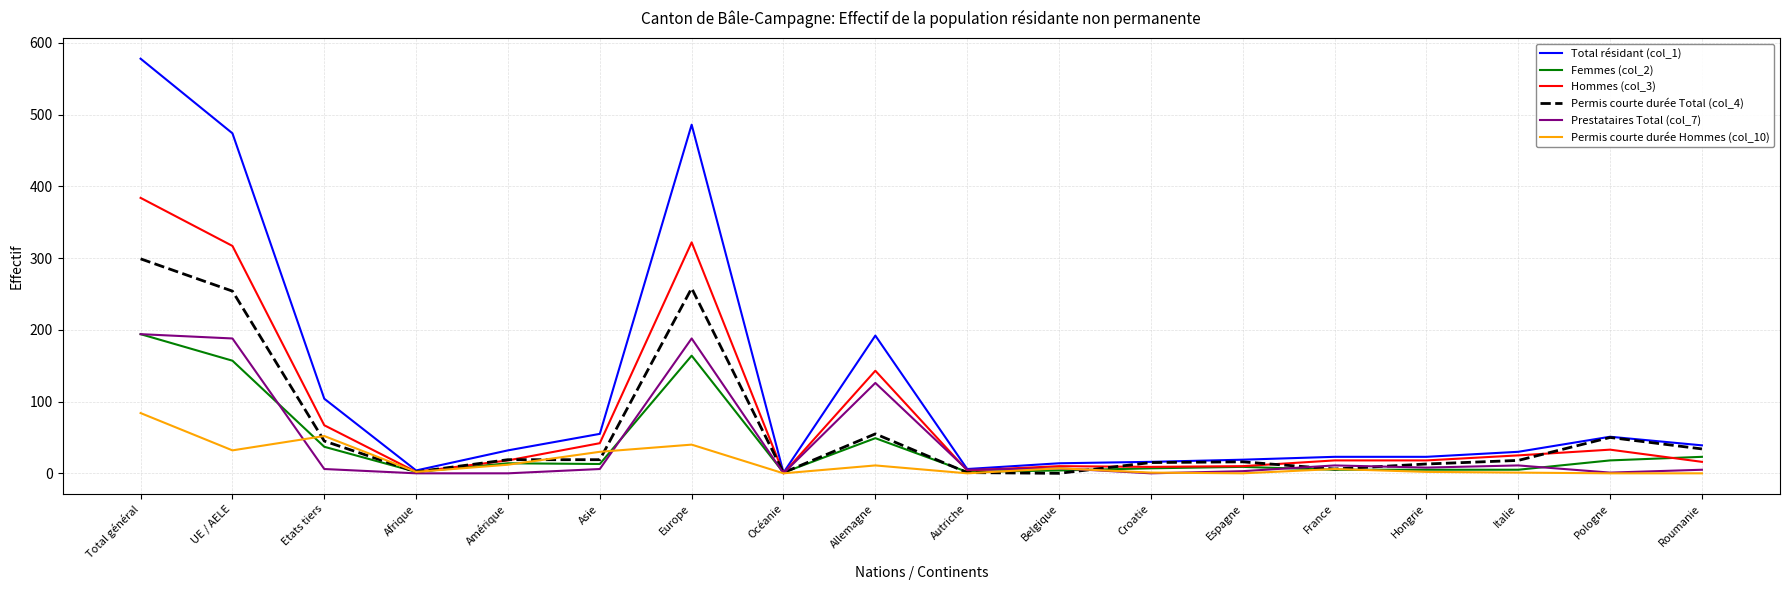

What is the greatest value displayed?

578